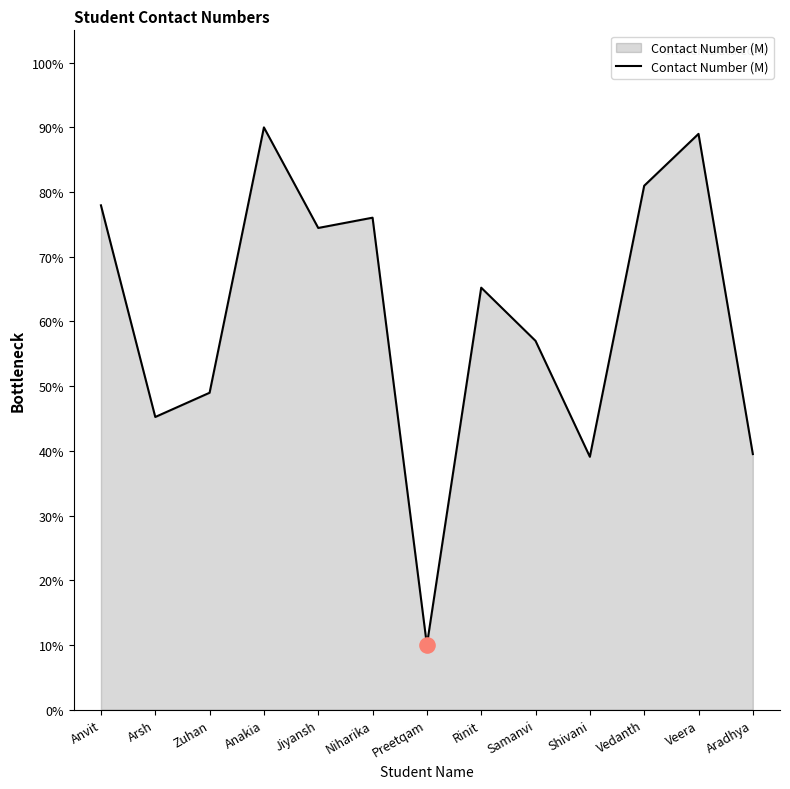

Between Veera and Anakia, which is larger?

Anakia